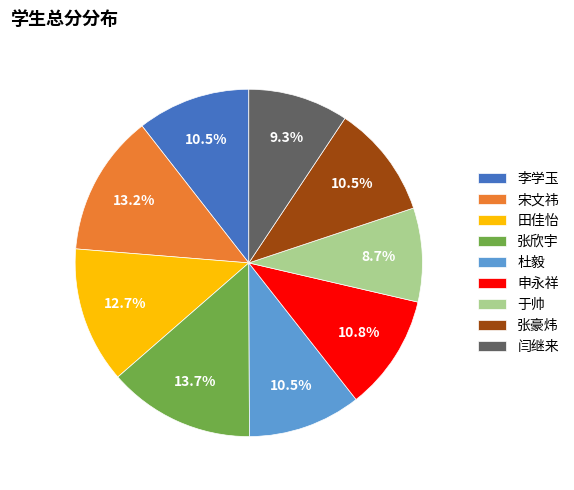

What percentage is NOT represented by 申永祥?

89.2%